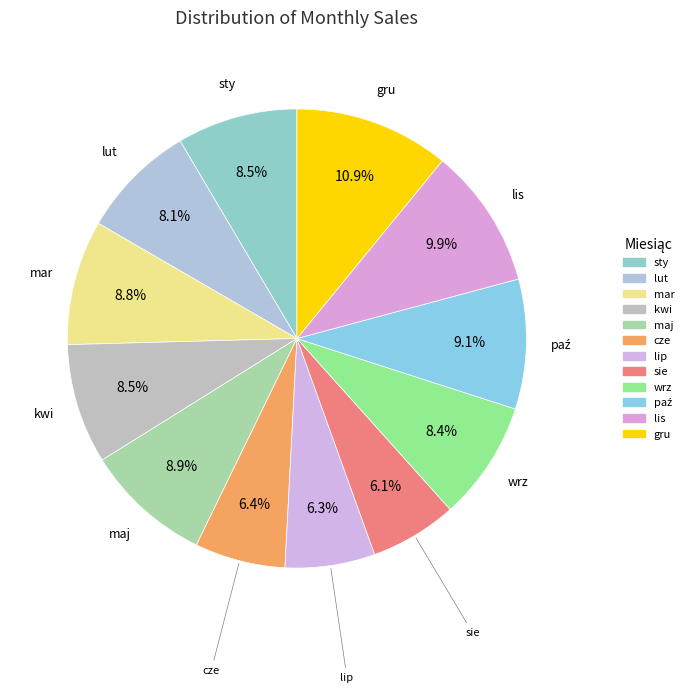

Does any single category account for the majority?

No